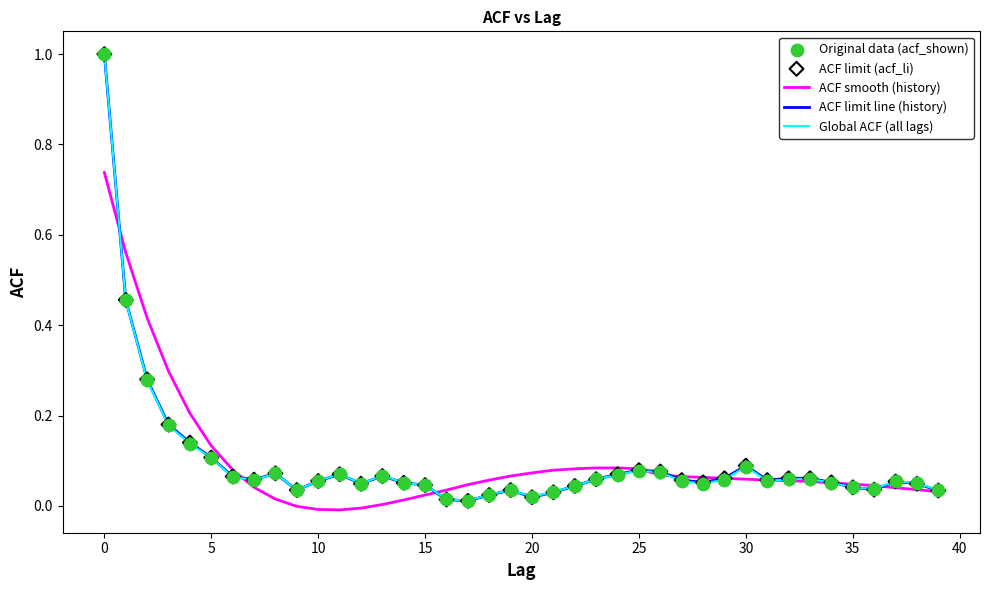

Rank the series by their average value, from highest to lowest.

ACF smooth (history), ACF limit line (history), Global ACF (all lags)